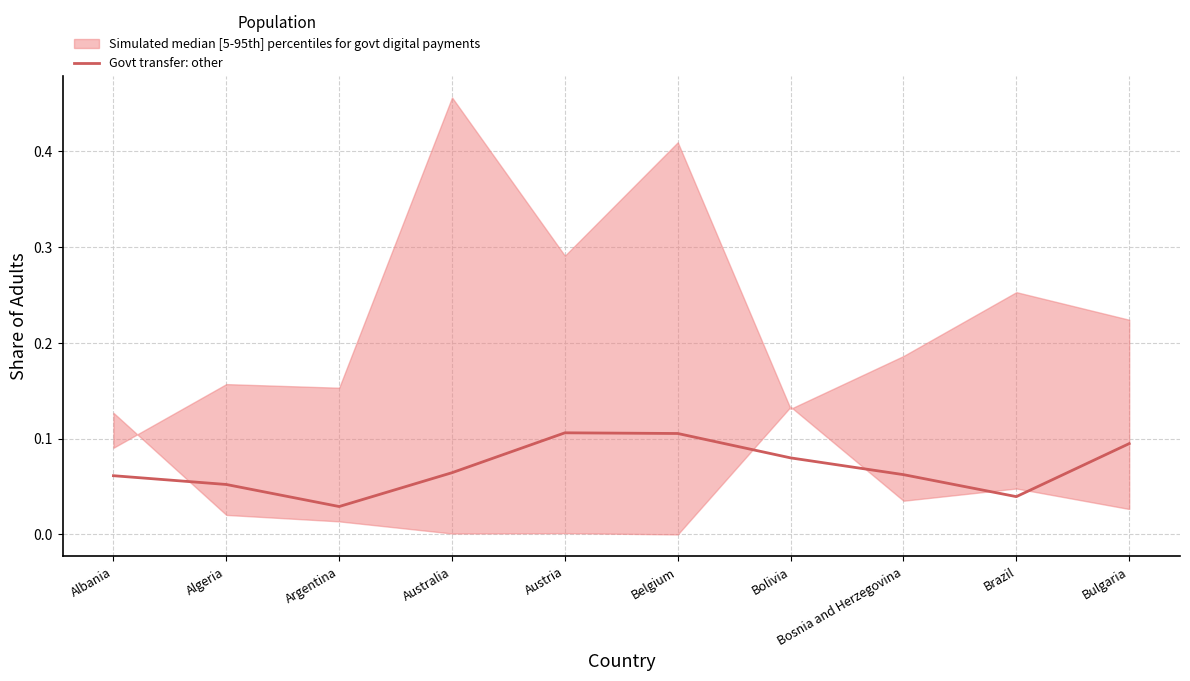

Where is the first local minimum?

Argentina